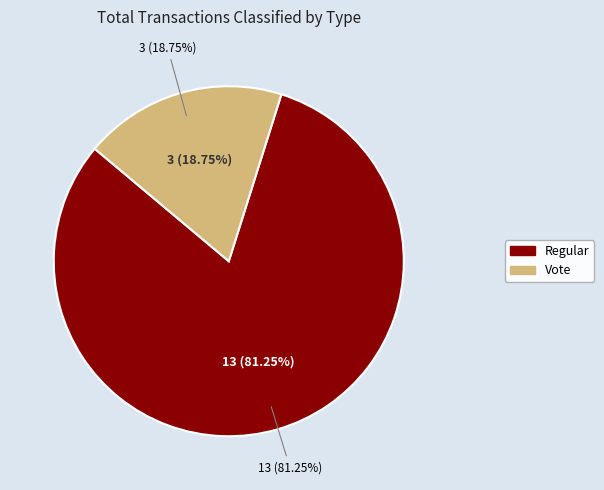

Rank the categories by value from highest to lowest.

Regular (io_index=13), Vote (io_index=3)